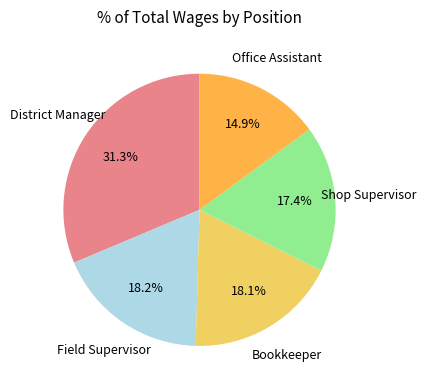

What is the ratio of the value at Shop Supervisor to the value at Bookkeeper?

1.0